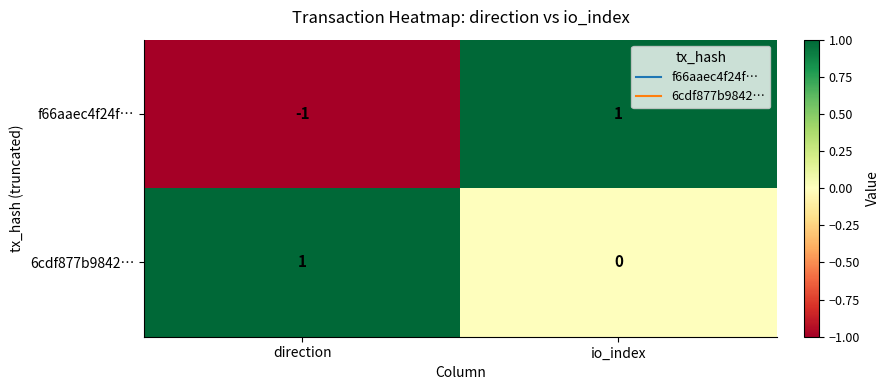

At which label is 6cdf877b9842… closest to 0?

io_index